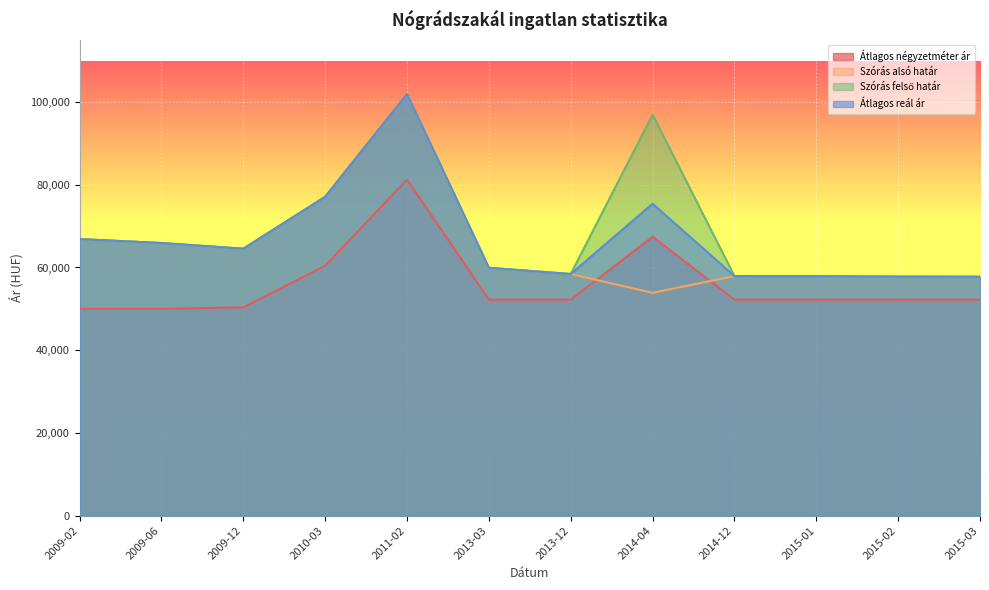

Where is the first local minimum for Szórás alsó határ?

2009-12